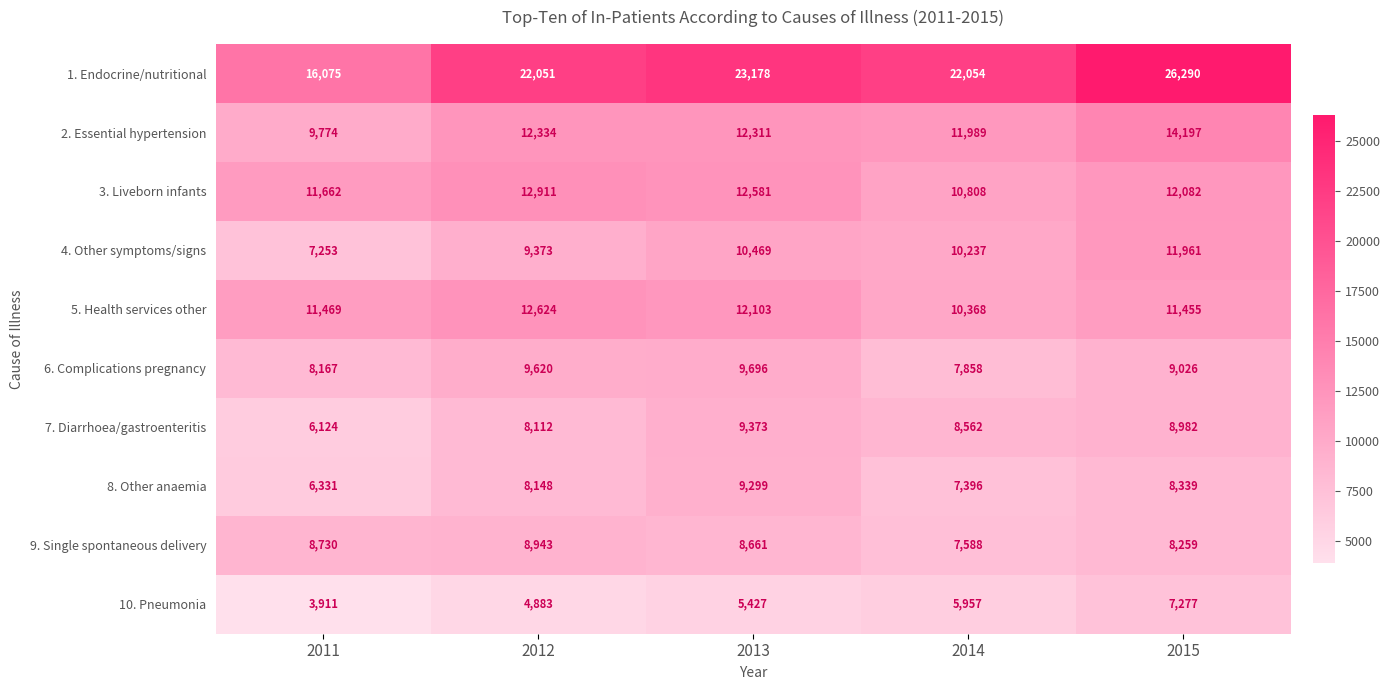

What is the maximum value for 9. Single spontaneous delivery?

8943